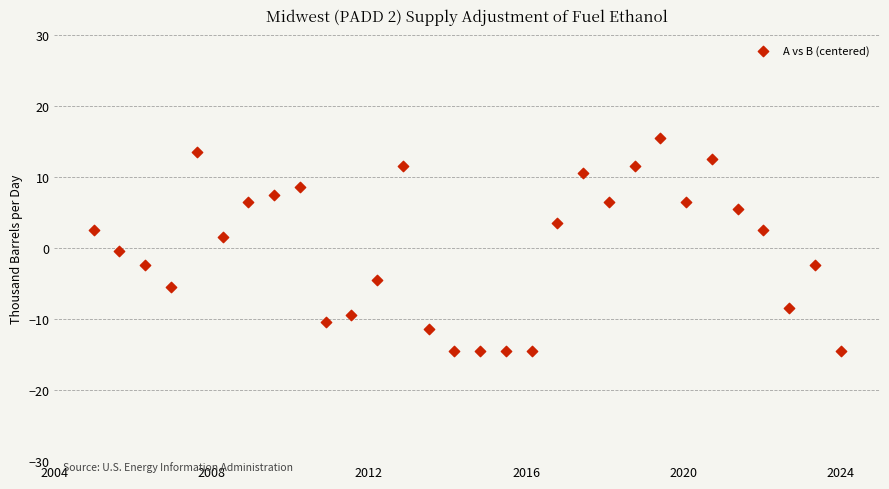

What is the range of Y values (max minus min)?

30.0